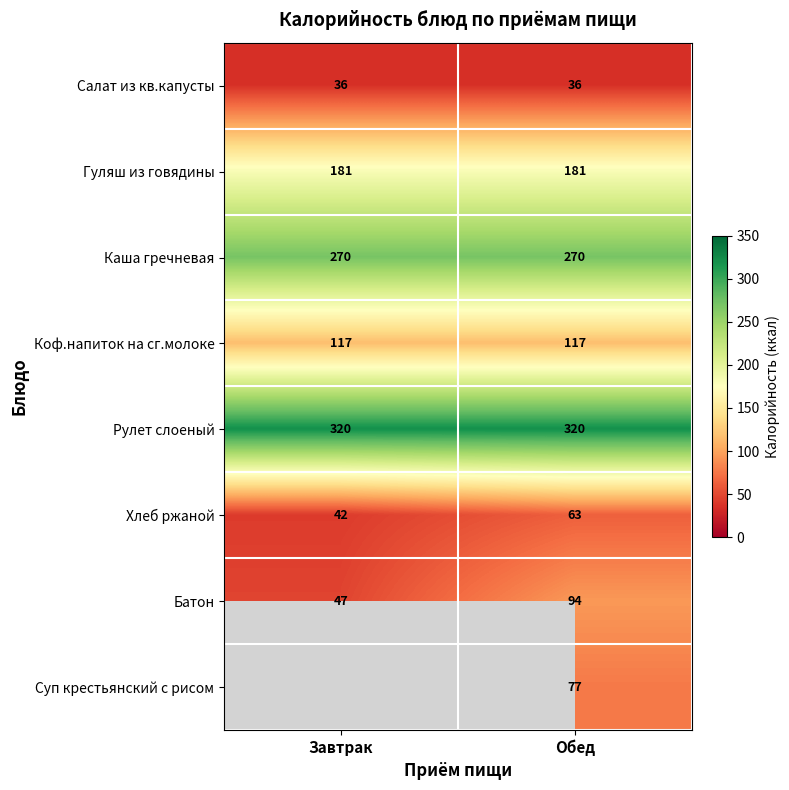

Is the value of Суп крестьянский с рисом at Обед greater than the value of Гуляш из говядины at Завтрак?

No